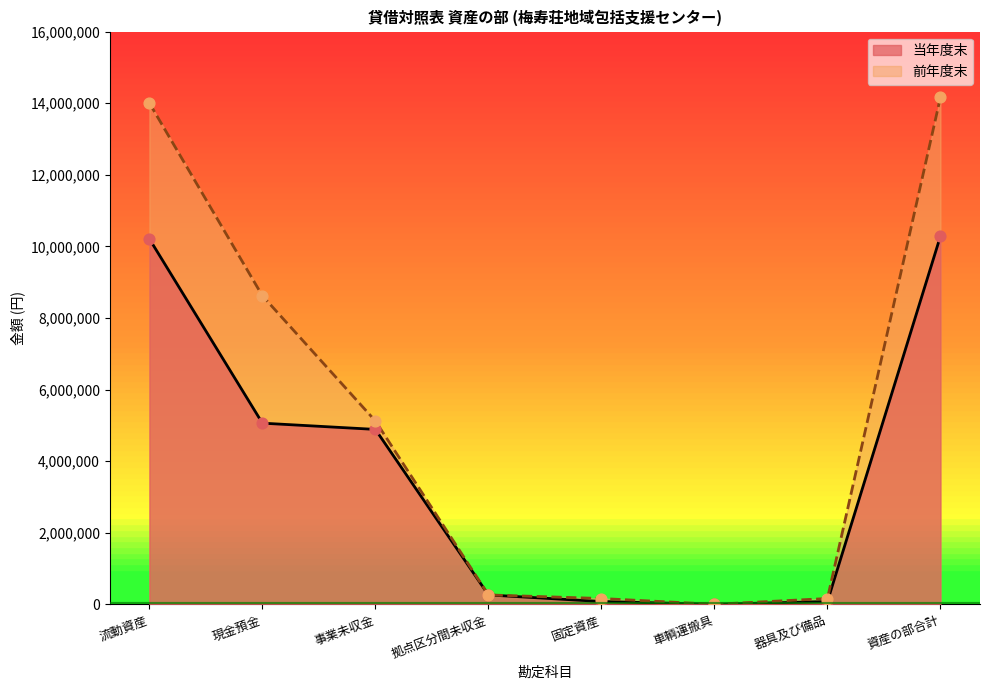

Which series has the widest spread of Y values?

前年度末